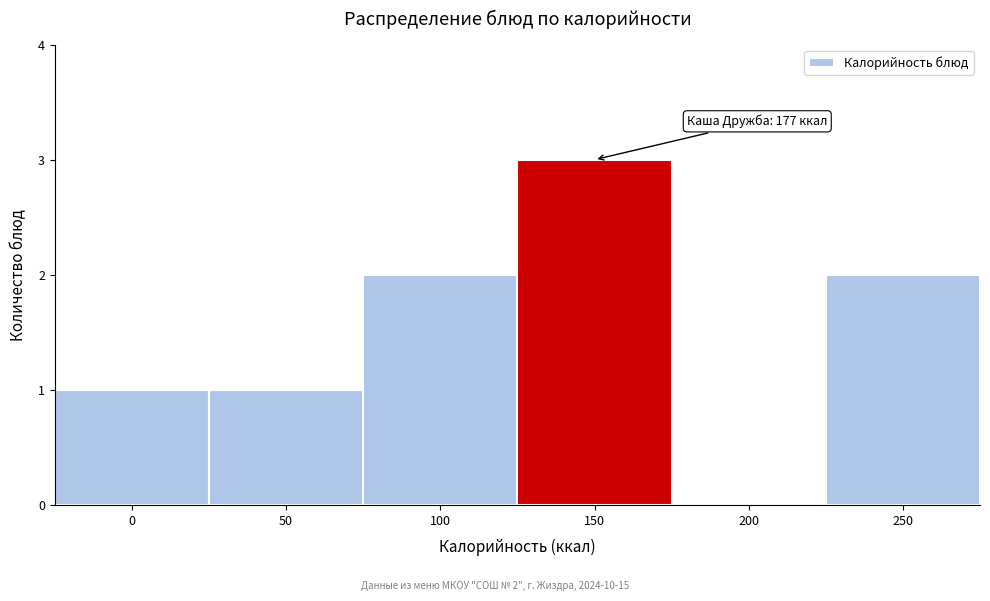

Reading right to left, what are all the values shown in this chart?

250=2	200=0	150=3	100=2	50=1	0=1